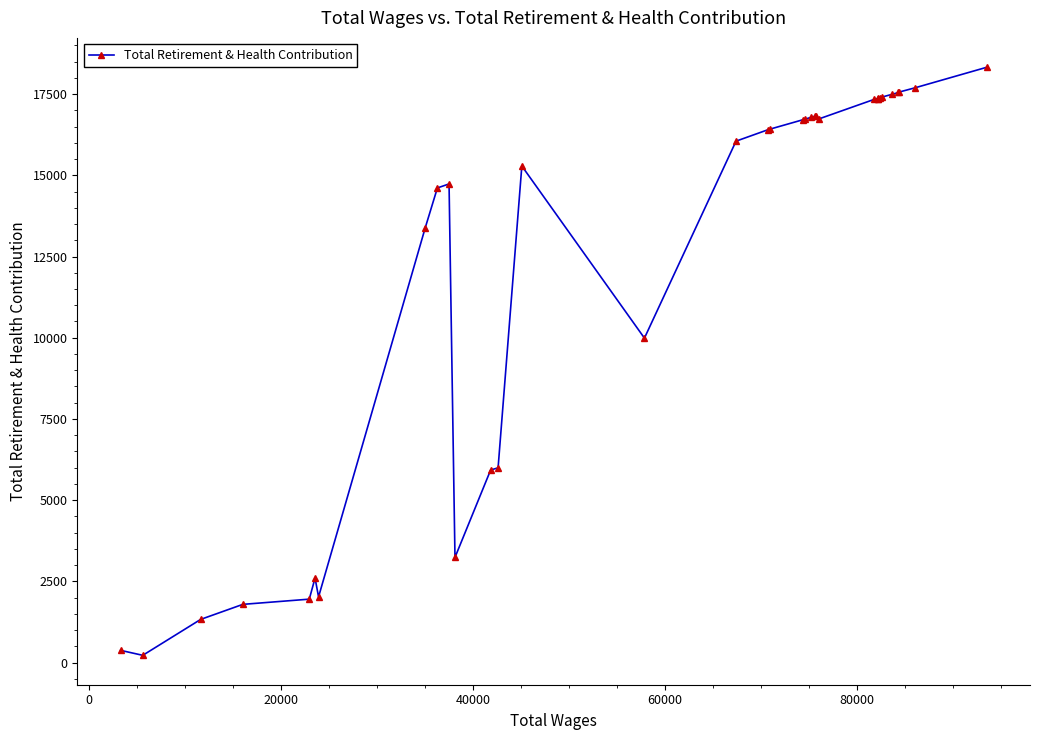

What is the sum of all values?

435803